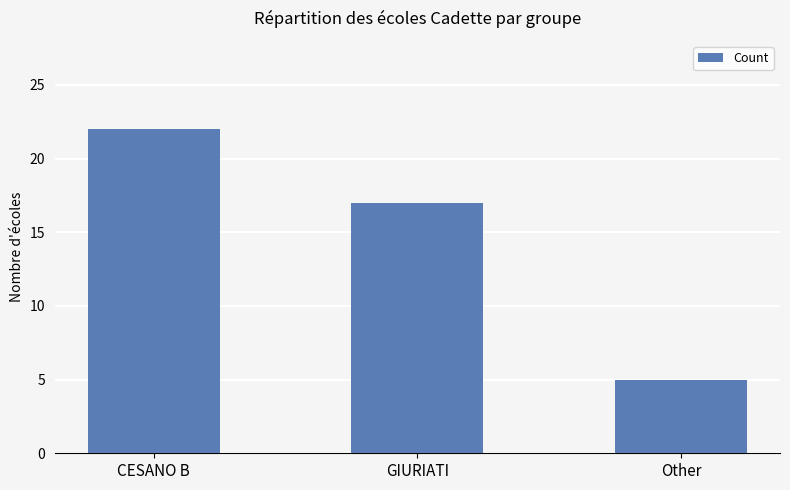

Approximately how many times larger is the value at GIURIATI compared to CESANO B?

0.8